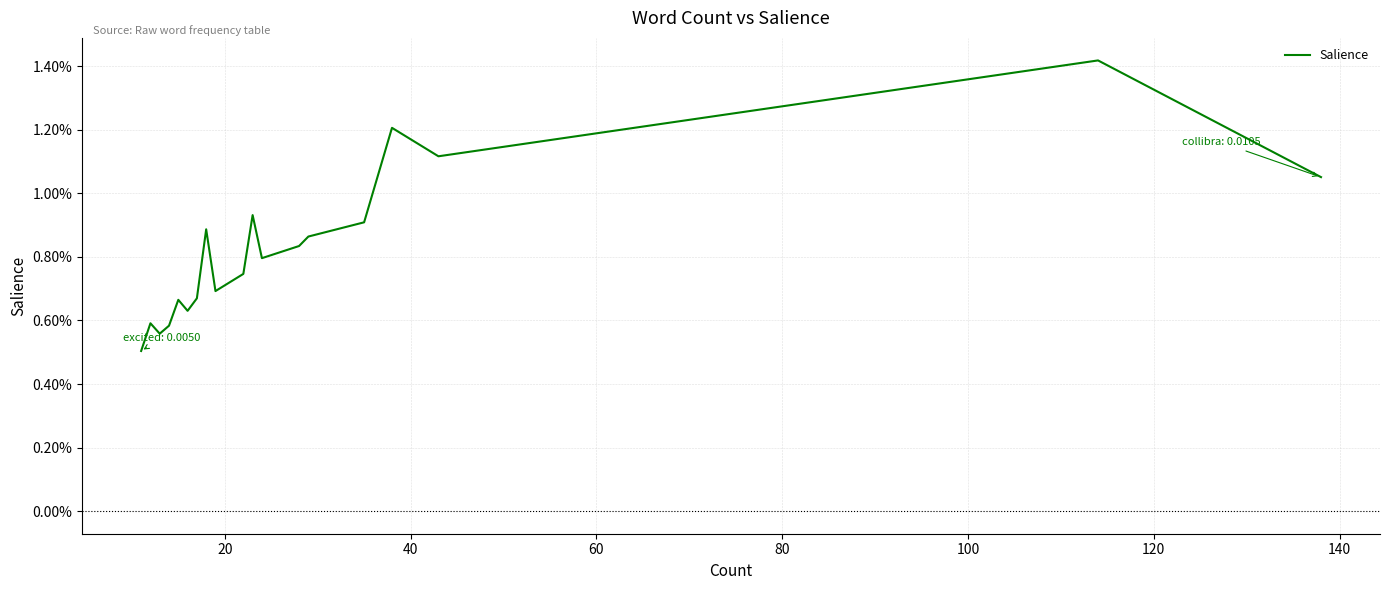

True or false: the data shows 0.0 at 17.

False